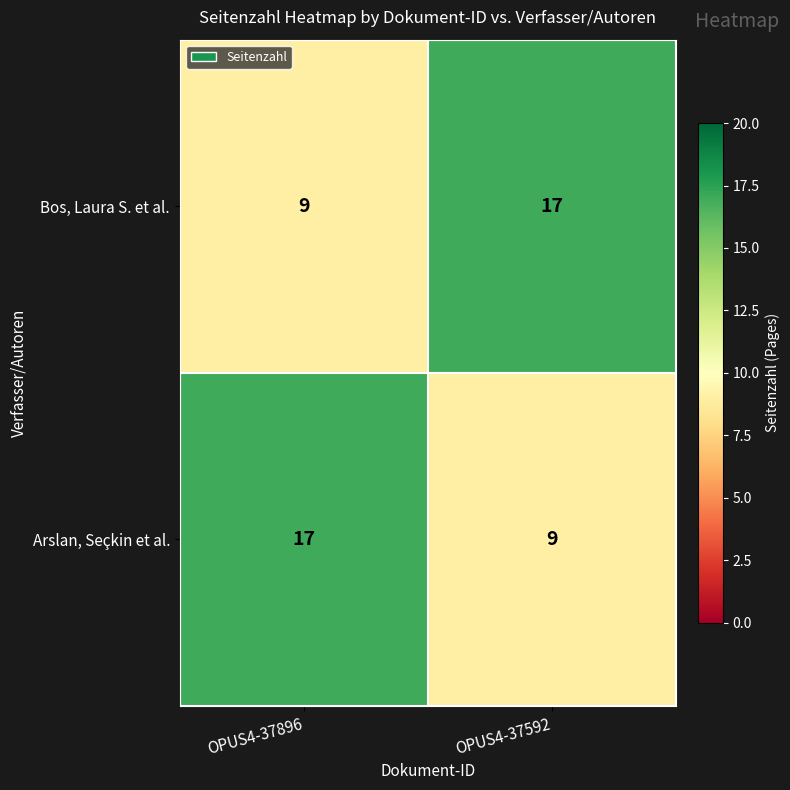

How many data points in Arslan, Seçkin et al. are less than 17?

1